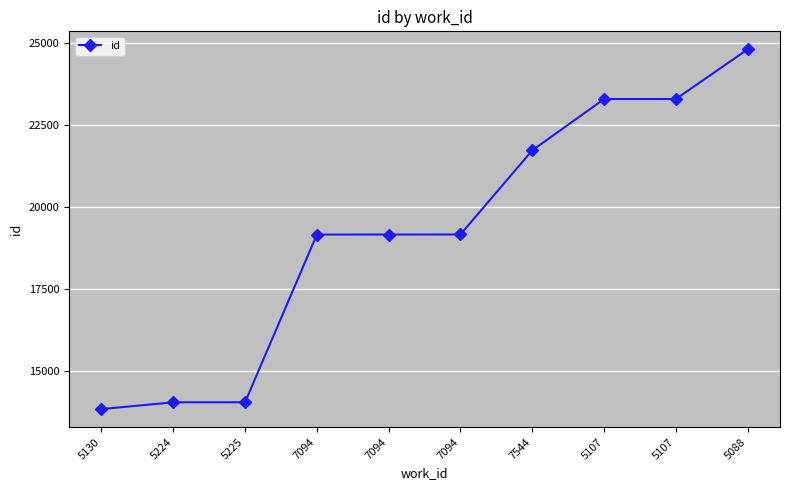

What is the value of the 2nd point from the left?

14053